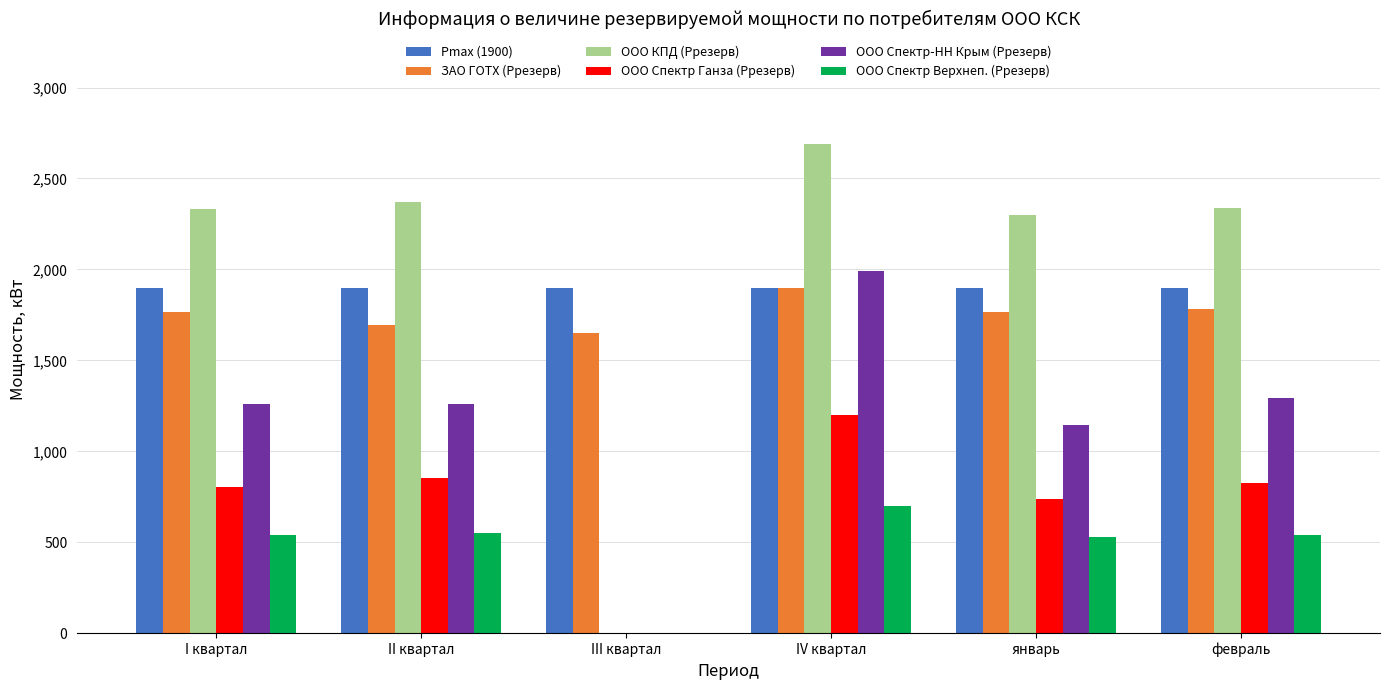

At which category is the sum across all series the highest?

IV квартал